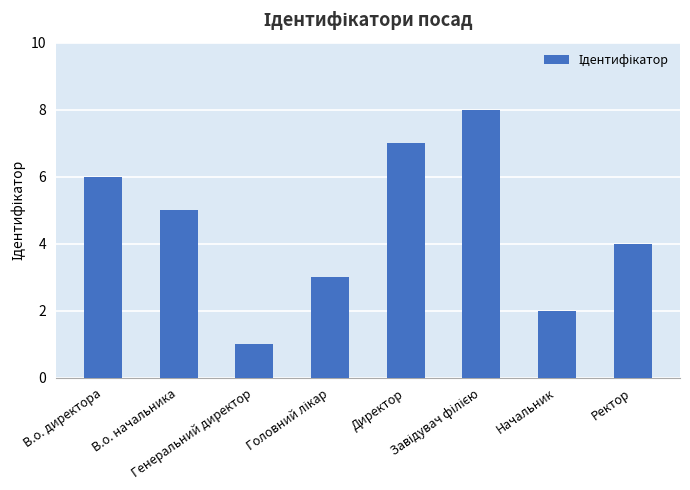

Count the values in the range 3 to 7.

5